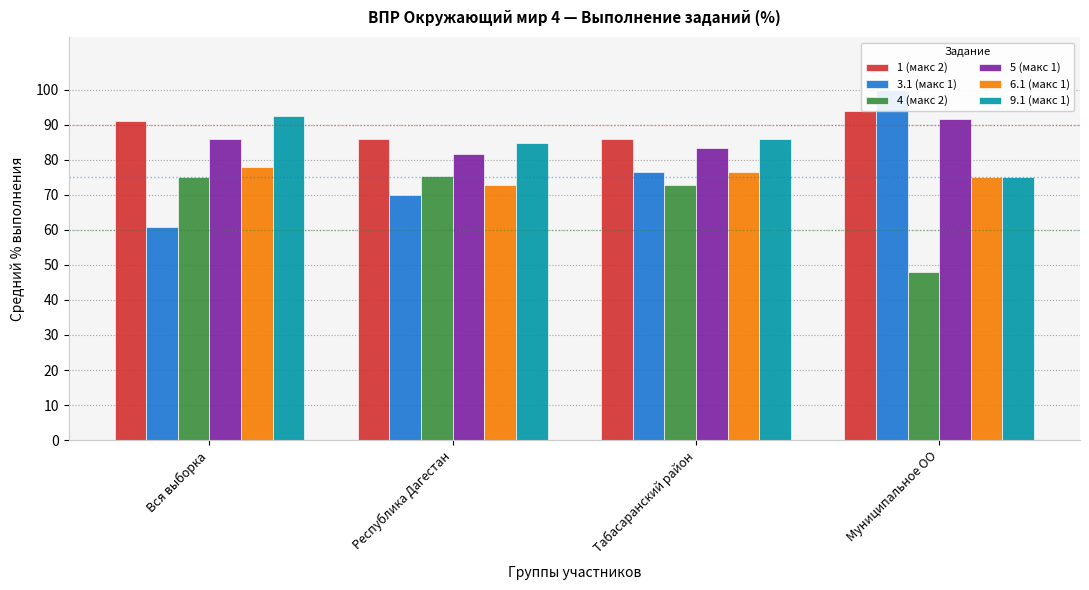

The 3.1 (макс 1) series shows 69.8 at Республика Дагестан. True or false?

True